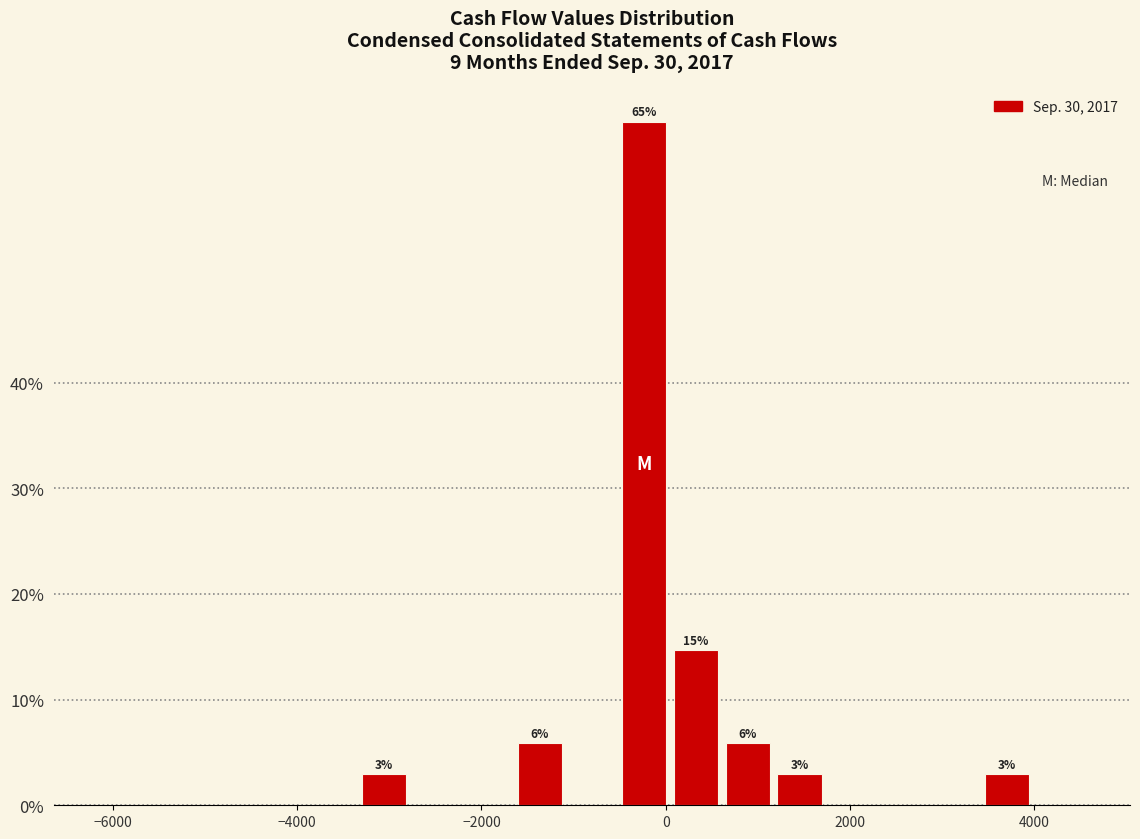

Read against the x-axis, roughly where is the centre of the tallest bar?

-200